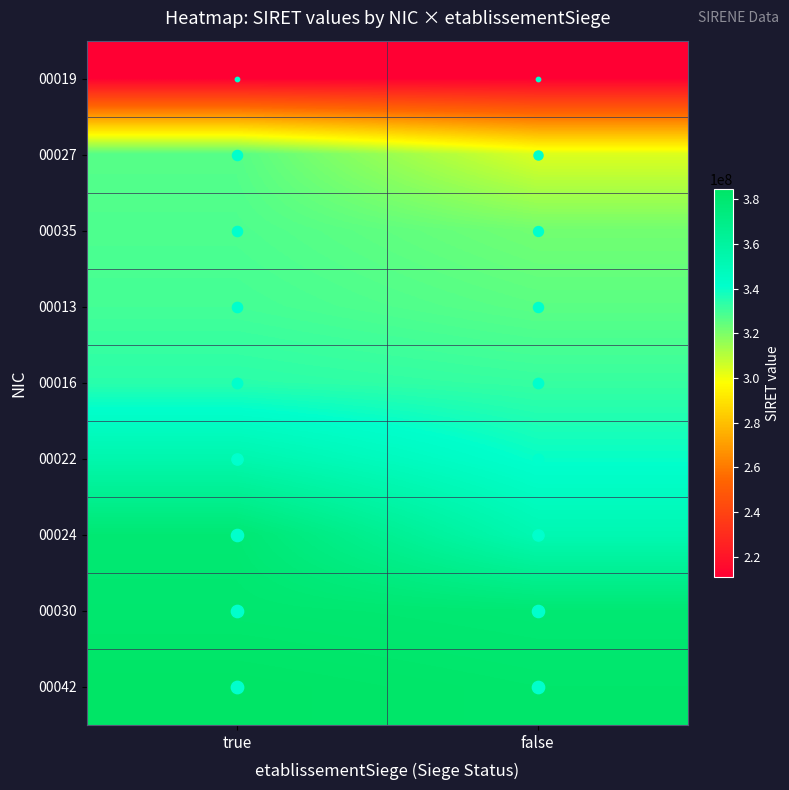

At which category is the sum across all series the highest?

true